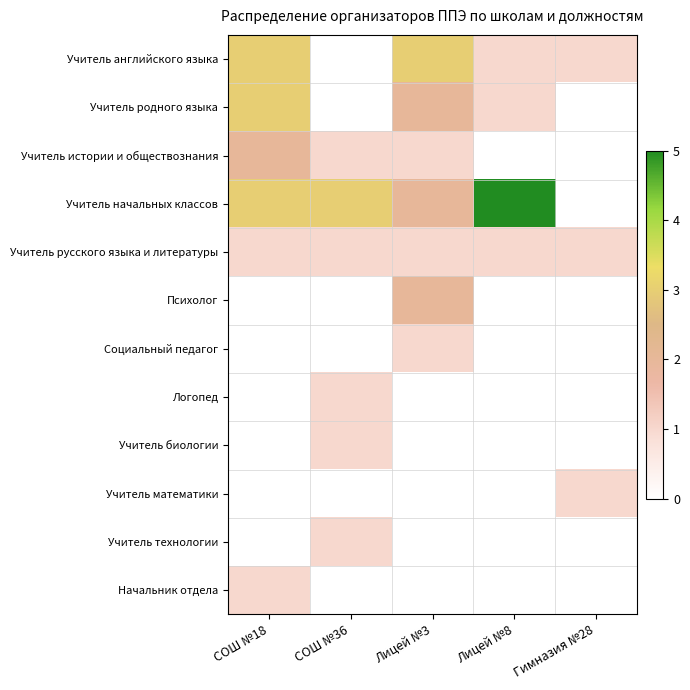

Which series has the widest spread of values?

Учитель начальных классов